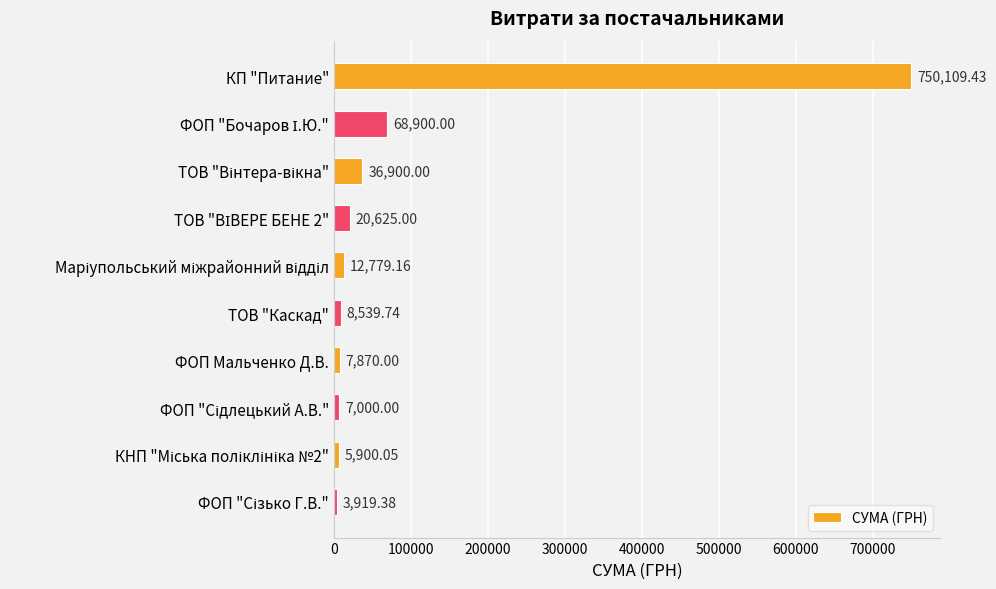

Count the number of data series in this chart.

1